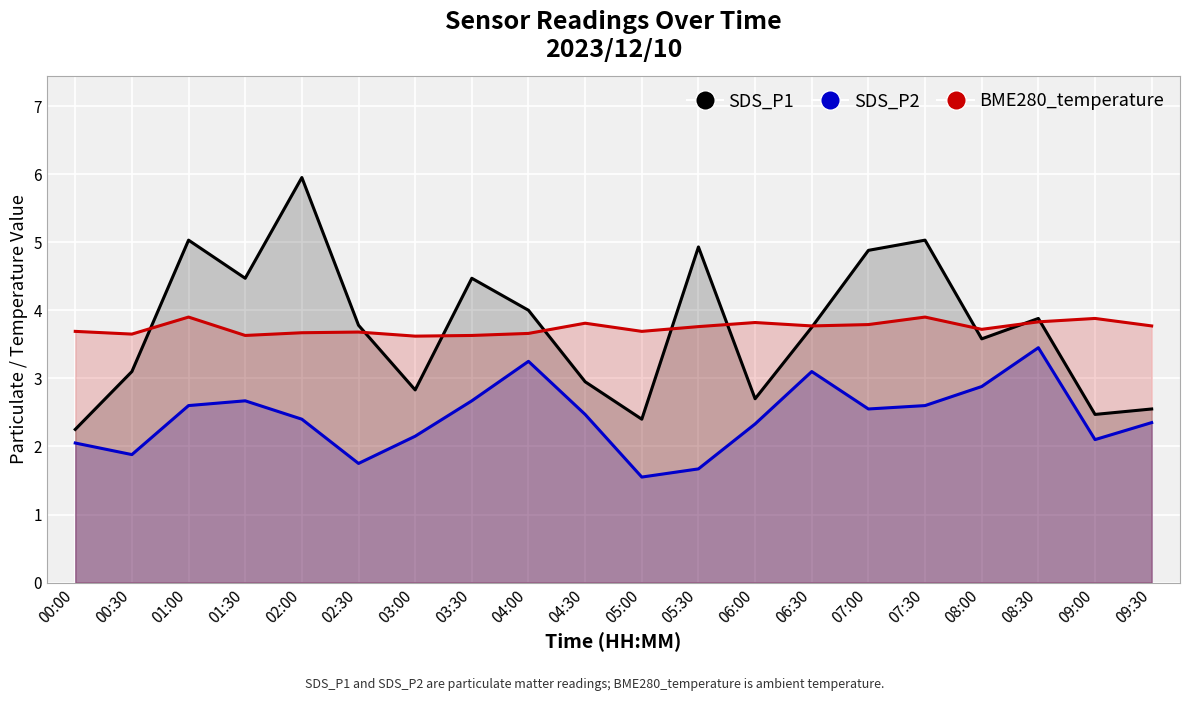

At how many categories does at least one series exceed 1?

20